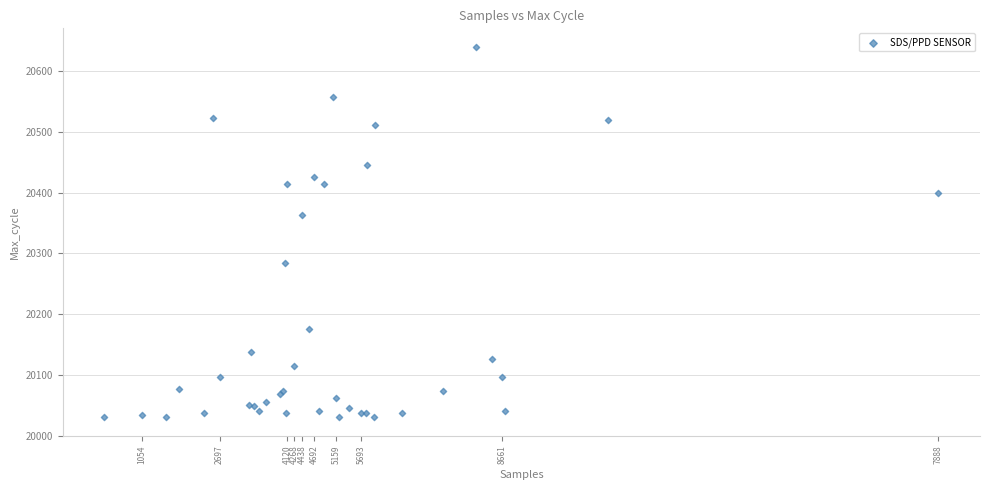

What Y value in the scatter plot is closest to 20335?

20363